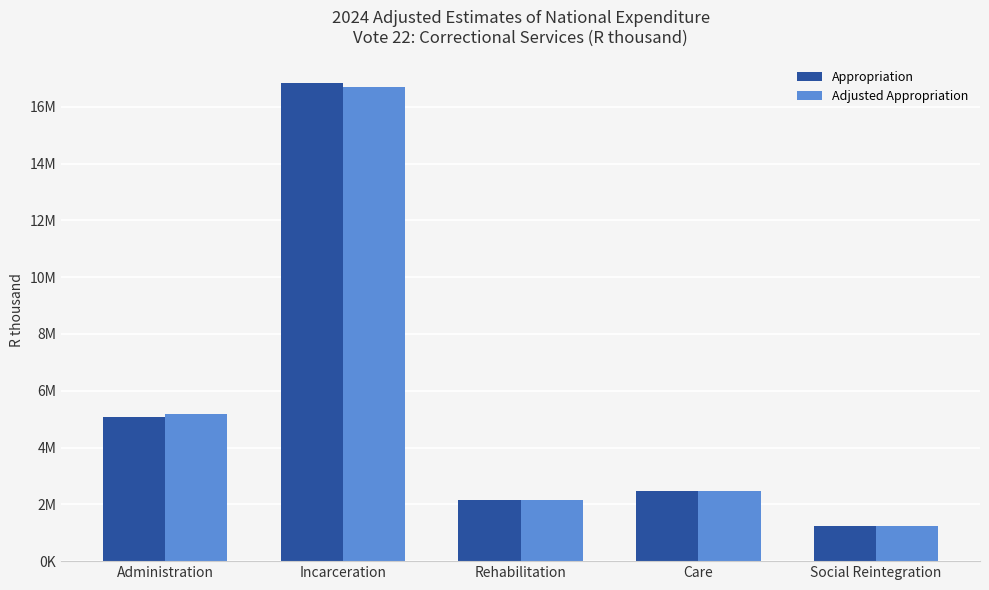

Are the bars horizontal?

No